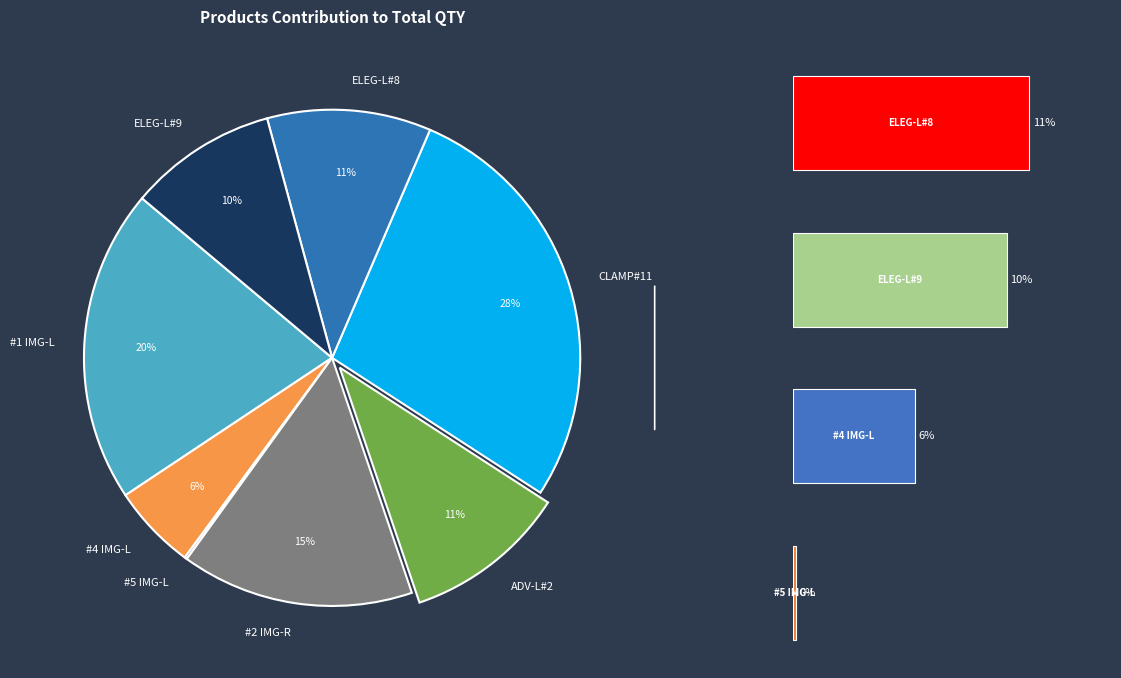

Rank the categories by value from highest to lowest.

EBF-CLAMP-S-400-B#11, EBF - [IM7]-ADVIMAGE-LEFT-U-R#1, EBF - [IM7]-ADVIMAGE-RIGHT-U-R#2, EBF-ELEGANCE-LEFT-UR#8, EBF-ADVIMAGE-LEFT-U-R#2, EBF-ELEGANCE-LEFT-UR#9, EBF - [IM7]-ADVIMAGE-LEFT-U-R#4, EBF - [IM7]-ADVIMAGE-LEFT-U-R#5